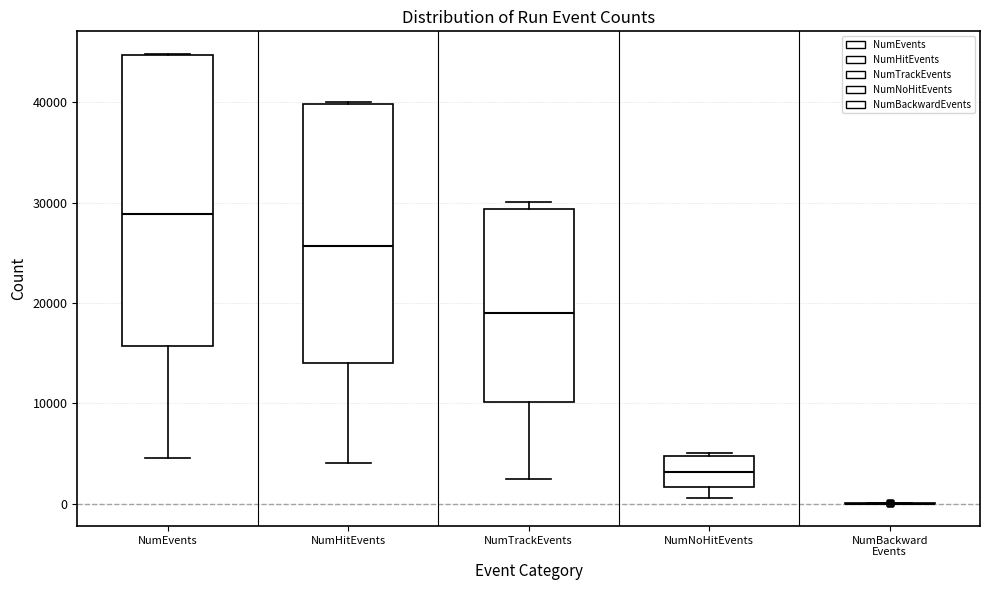

Reading left to right, read every box against the y-axis: the position of its median line, the range the box covers, and the ends of its whiskers. The values are not printed on the chart, so give them approximately, as read against the axis.

NumEvents: median 29000, box 16000 to 45000, whiskers 5000 to 45000
NumHitEvents: median 26000, box 14000 to 40000, whiskers 4000 to 40000
NumTrackEvents: median 19000, box 10000 to 29000, whiskers 2000 to 30000
NumNoHitEvents: median 3000, box 2000 to 5000, whiskers 1000 to 5000
NumBackward Events: box collapsed to a line at 0, whiskers 0 to 0